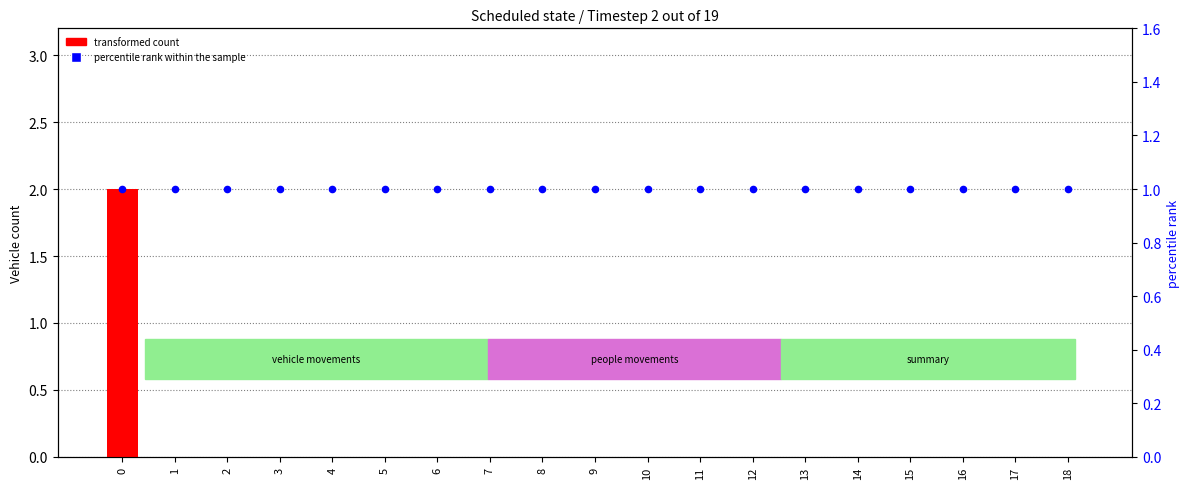

Is the value of transformed count at 18 greater than the value of percentile rank within the sample at 8?

No